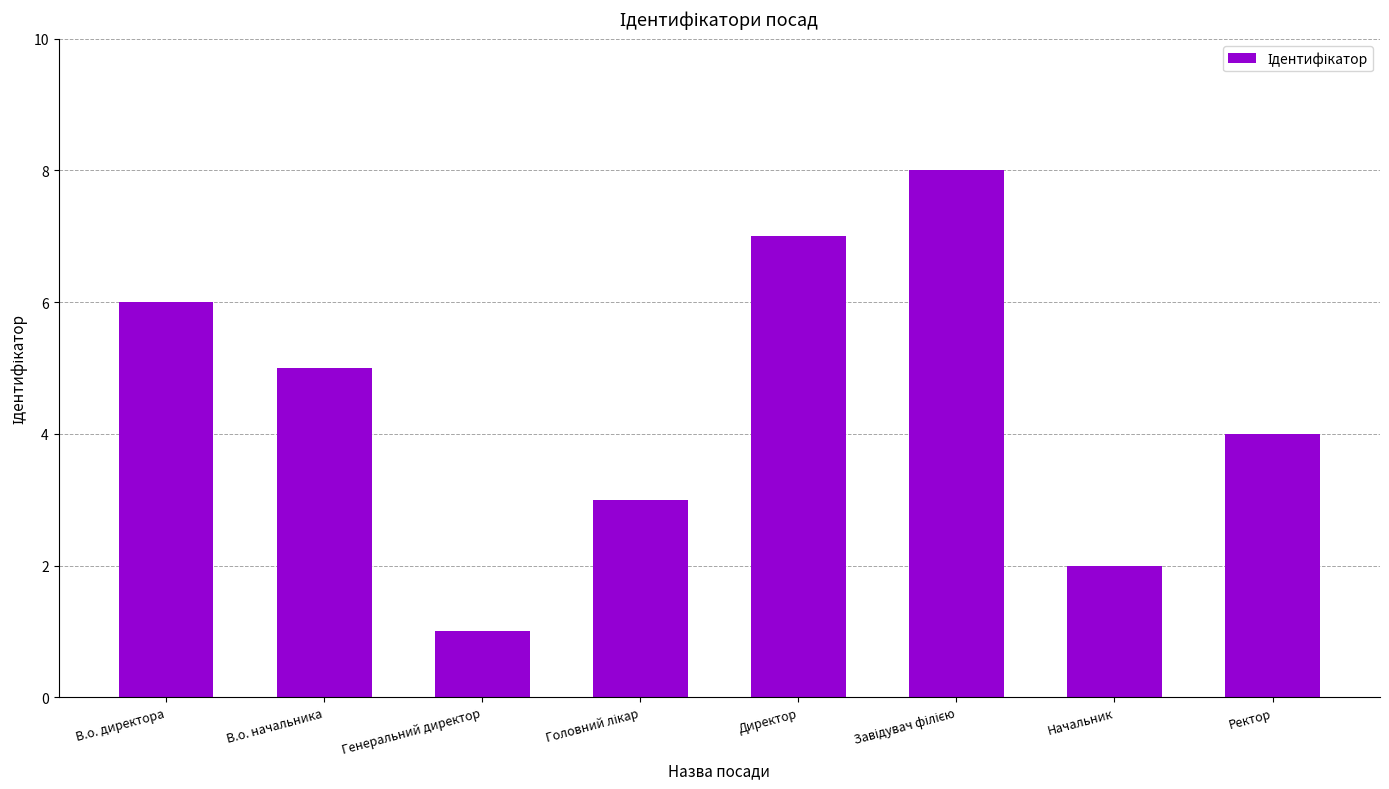

What is the smallest value displayed?

1